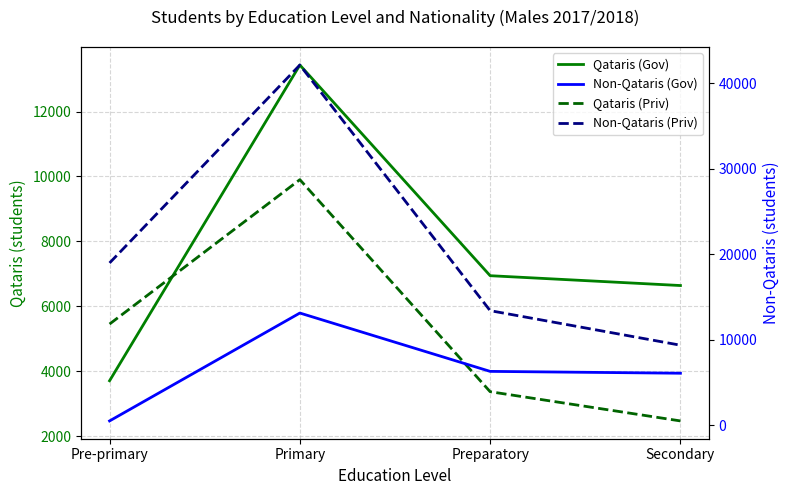

Between Secondary and Preparatory, which is larger?

Preparatory